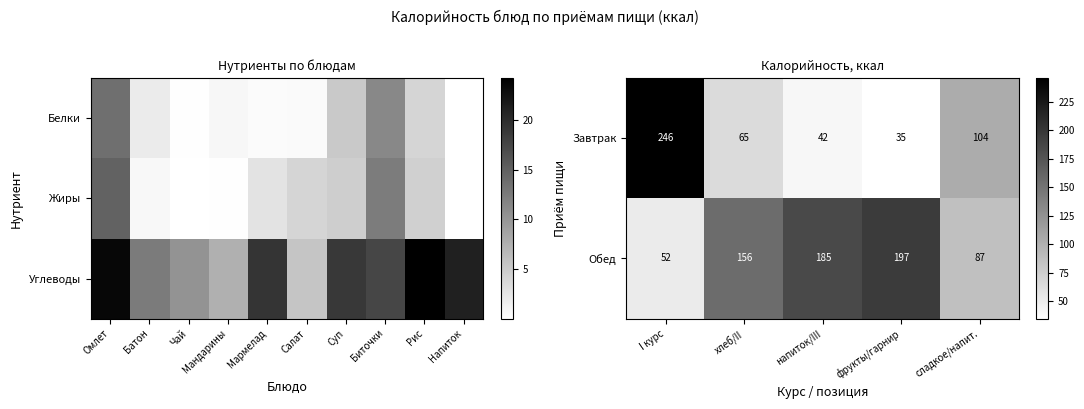

What is the minimum value for Завтрак?

35